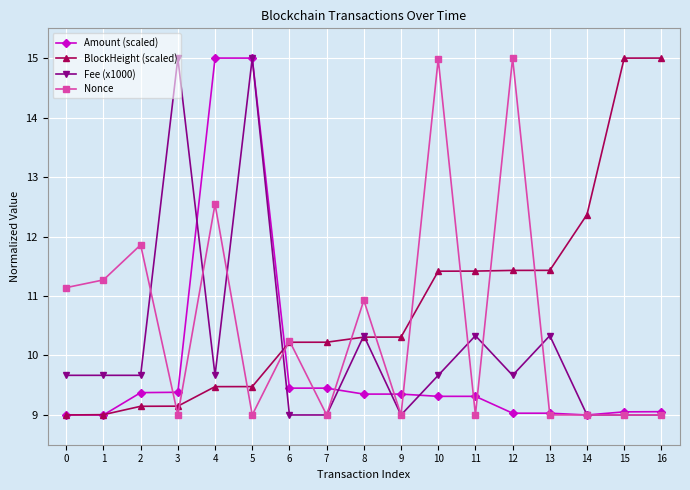

Between 1 and 5, which series saw the biggest shift?

Amount (scaled)